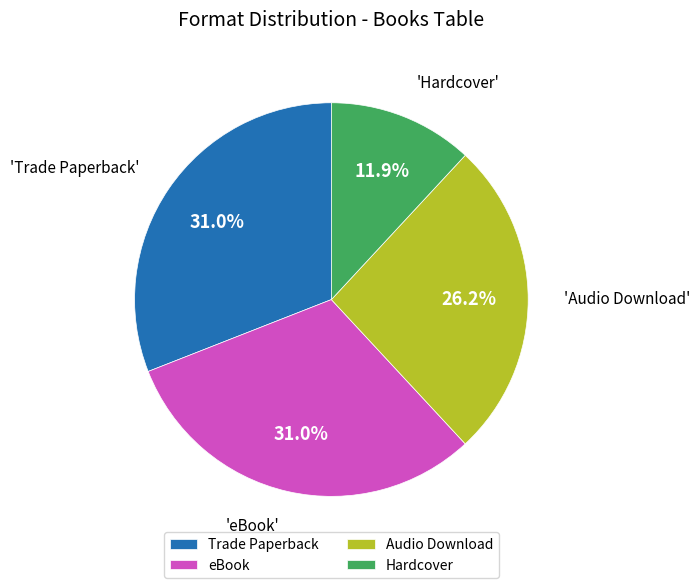

Is there any slice that represents more than half of the pie?

No